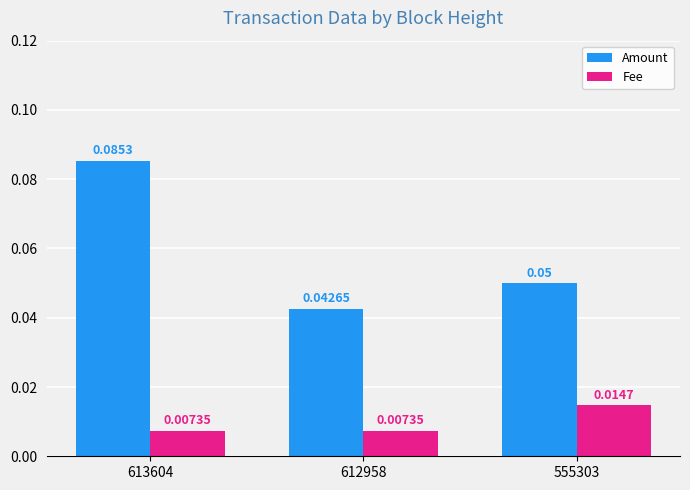

Which series has the largest total across all categories?

Amount